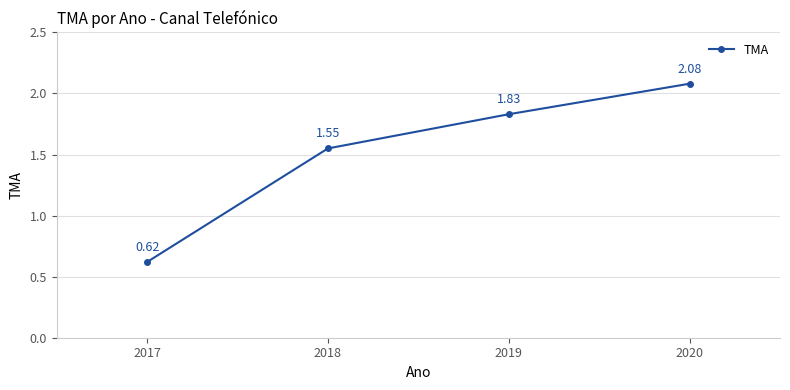

Is this an area chart (filled region under the line)?

No